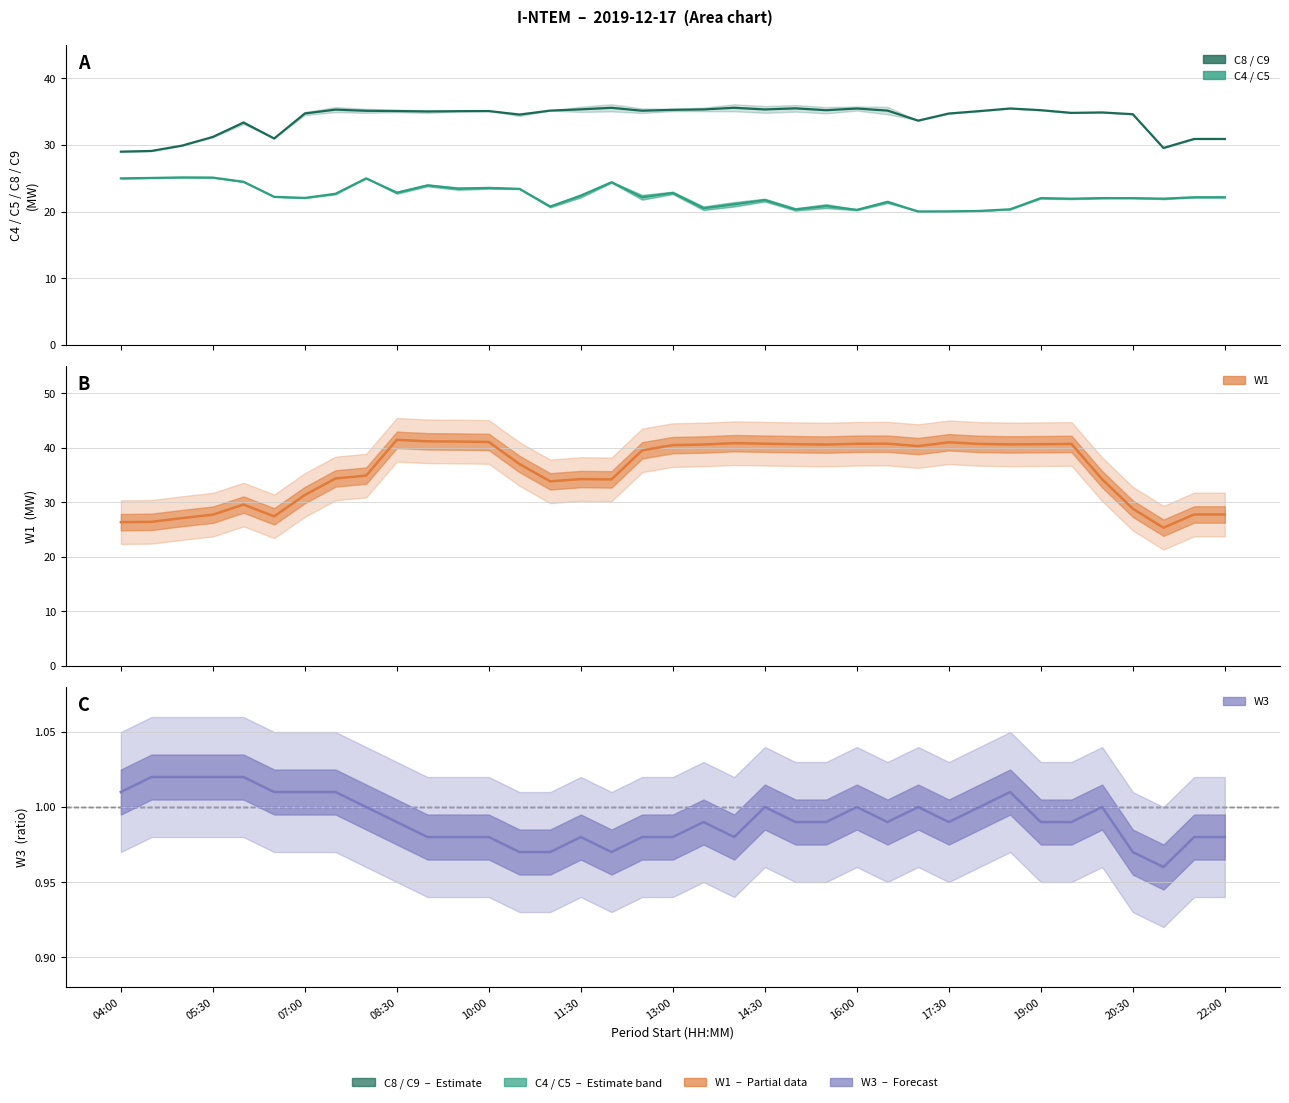

Which series has the largest range (max minus min)?

W1